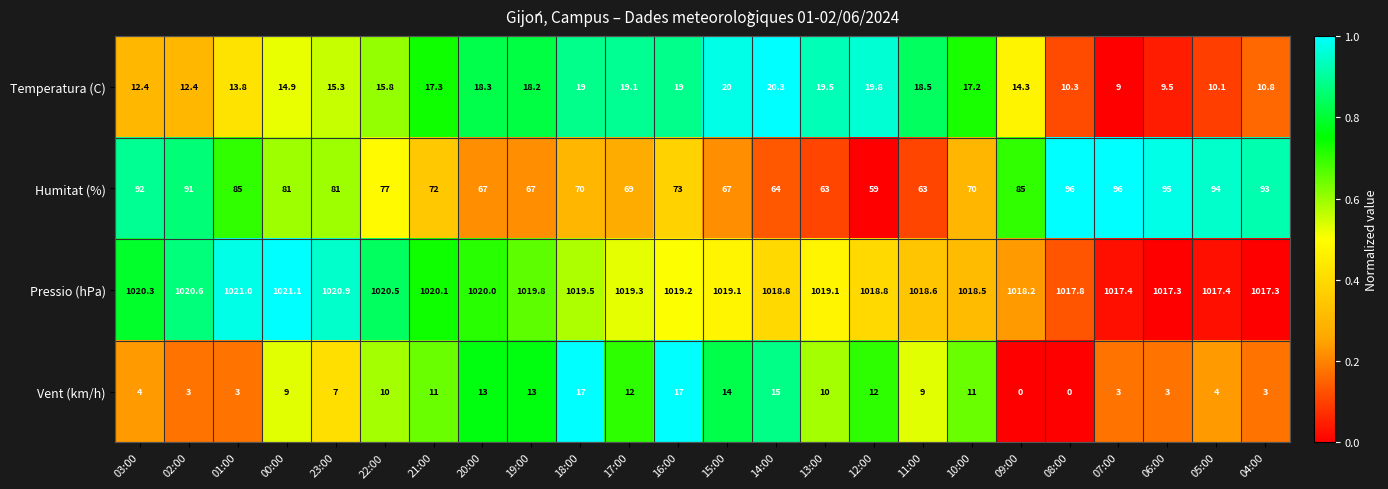

What is the greatest value displayed?

1021.1